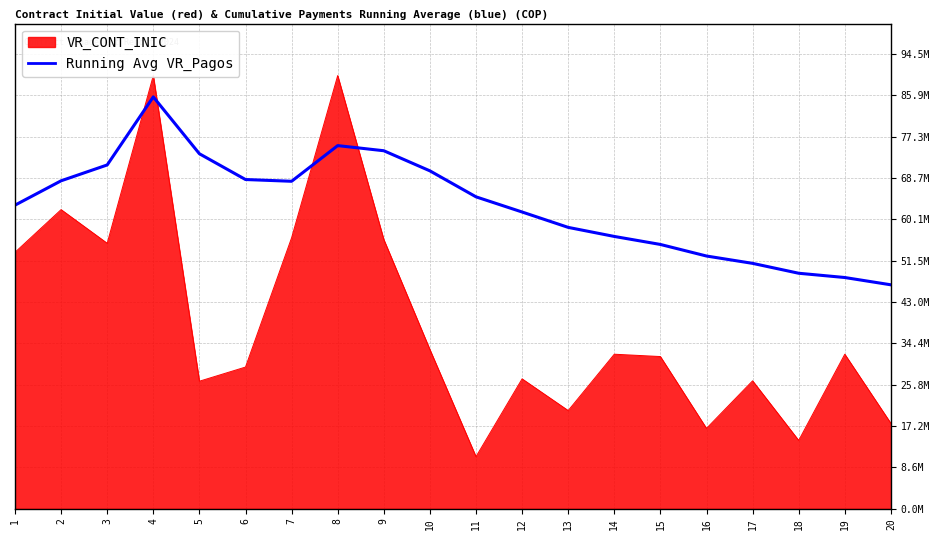

How many points are higher than both their immediate neighbors (excluding endpoints)?

2